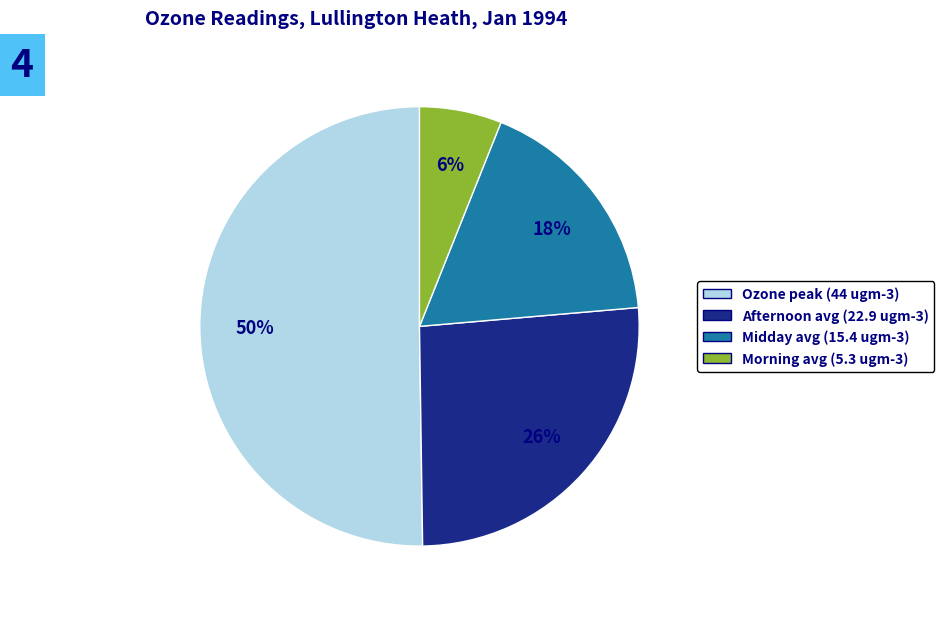

Between Afternoon avg (22.9 ugm-3) and Morning avg (5.3 ugm-3), which is larger?

Afternoon avg (22.9 ugm-3)